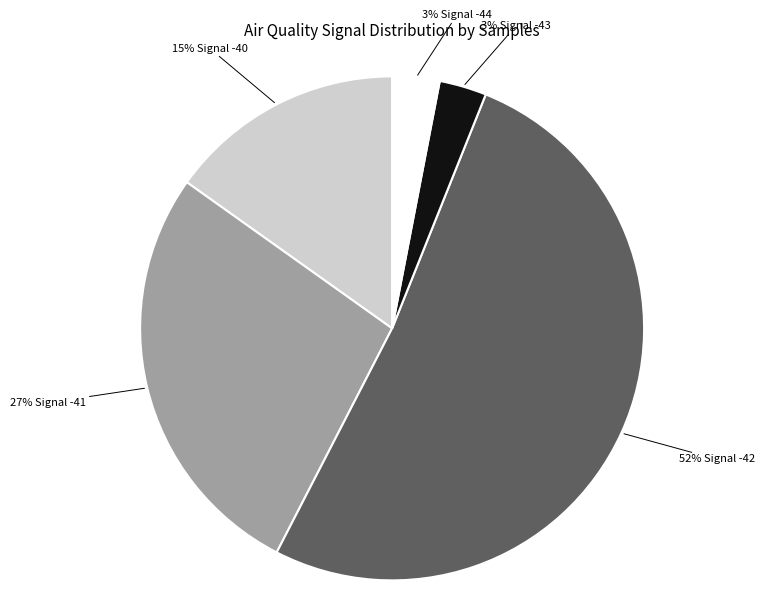

Is there a majority slice in this chart?

Yes